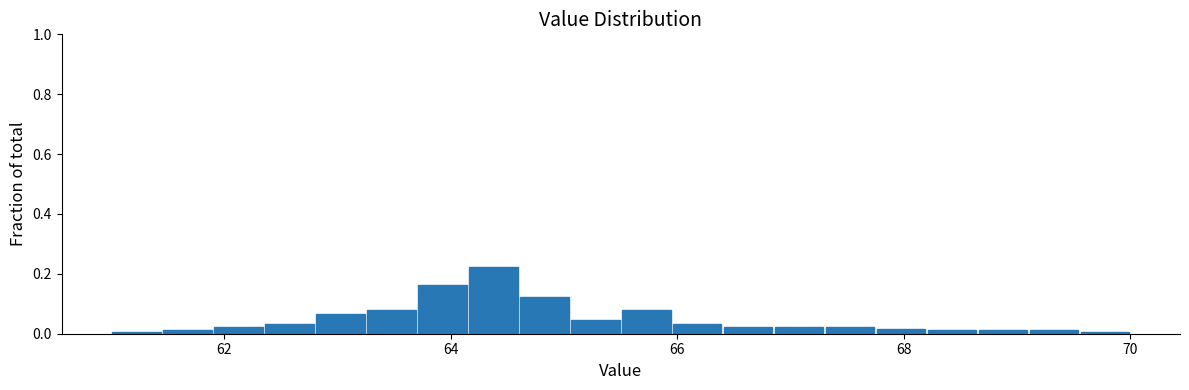

Read against the x-axis, roughly where is the centre of the tallest bar?

64.4